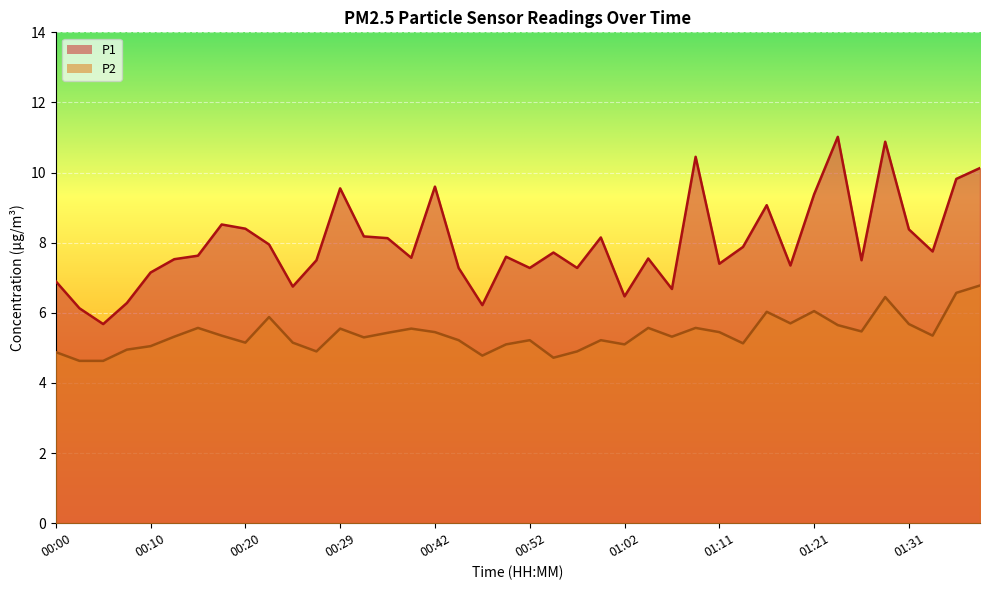

What position from the right is 00:57?

18